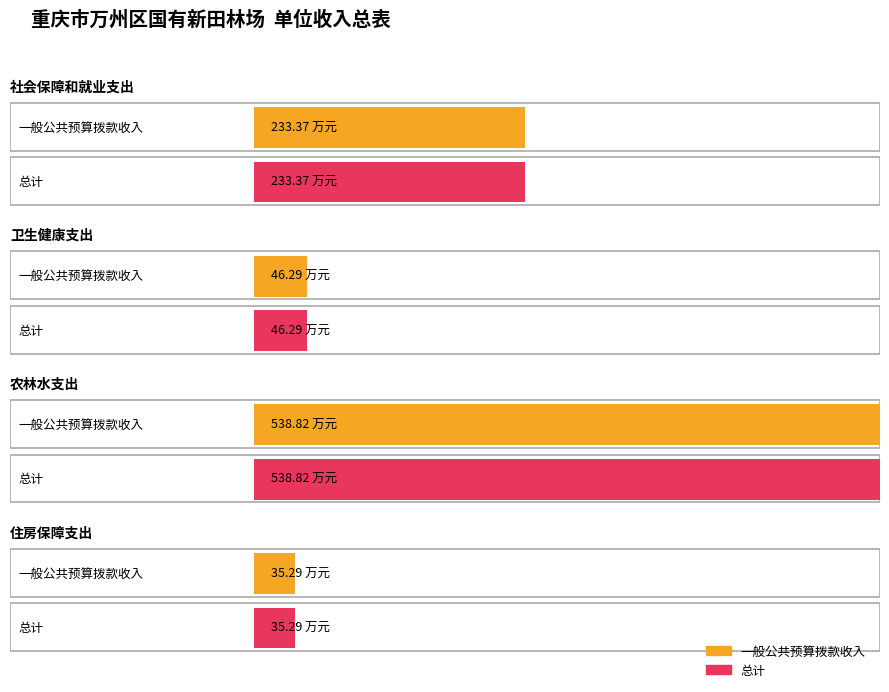

Reading left to right, what are all the values shown in this chart?

总计: 社会保障和就业支出=233.4	卫生健康支出=46.3	农林水支出=538.8	住房保障支出=35.3
一般公共预算拨款收入: 社会保障和就业支出=233.4	卫生健康支出=46.3	农林水支出=538.8	住房保障支出=35.3